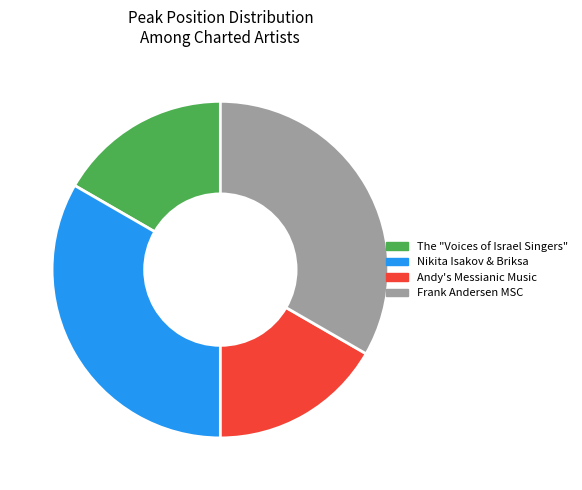

To the nearest percent, what is the combined percentage of The "Voices of Israel Singers" and Frank Andersen MSC?

50%